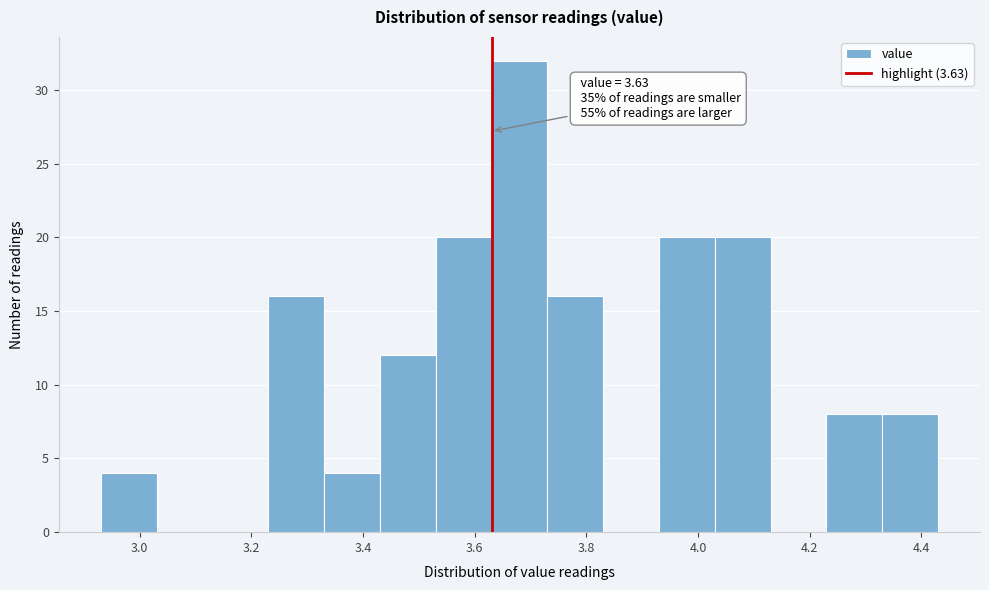

Over which range of the x-axis is the bar tallest?

3.63 to 3.73